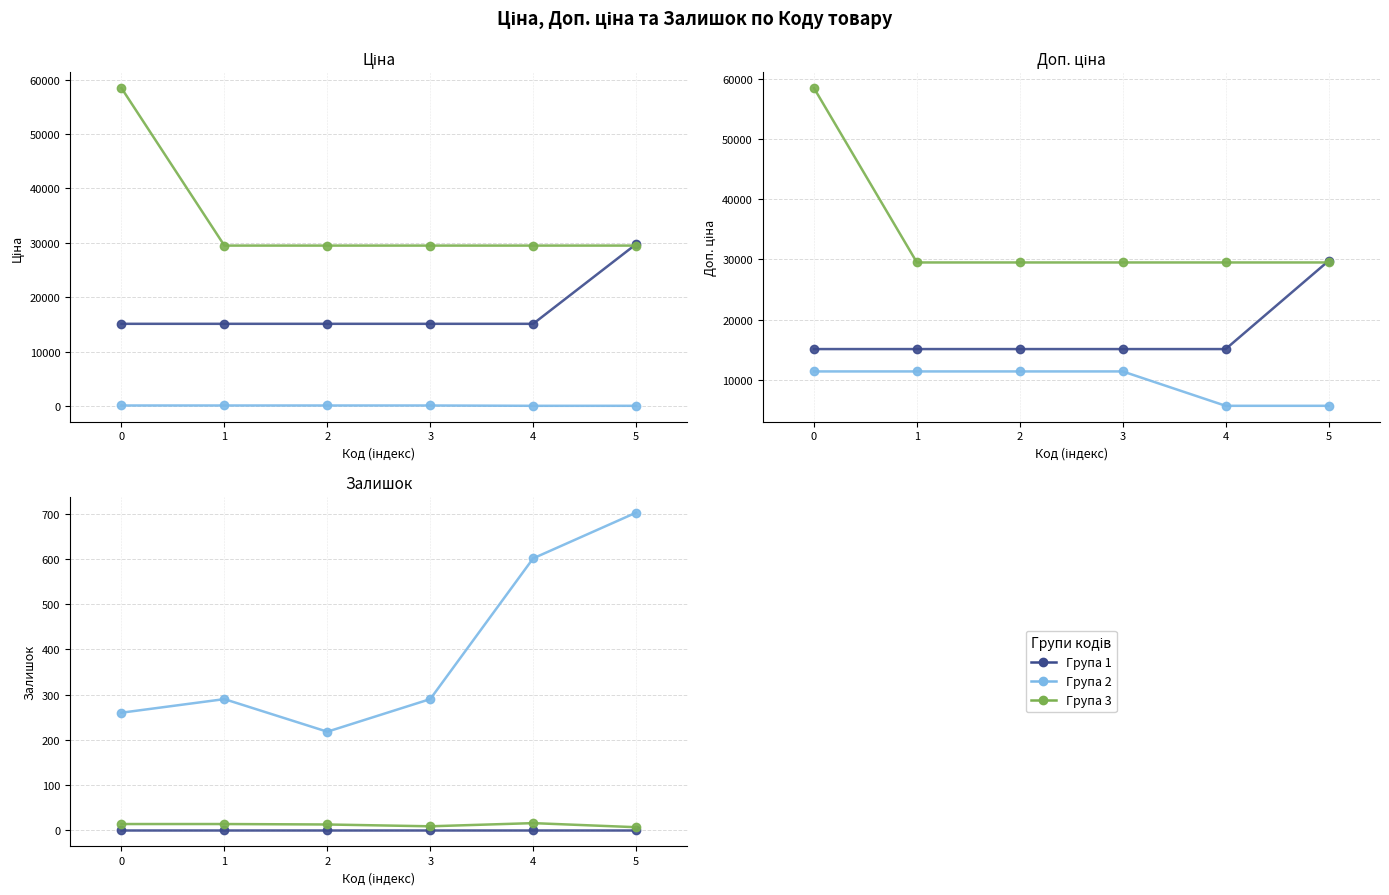

True or false: Група 2 and Група 3 intersect in this chart.

False